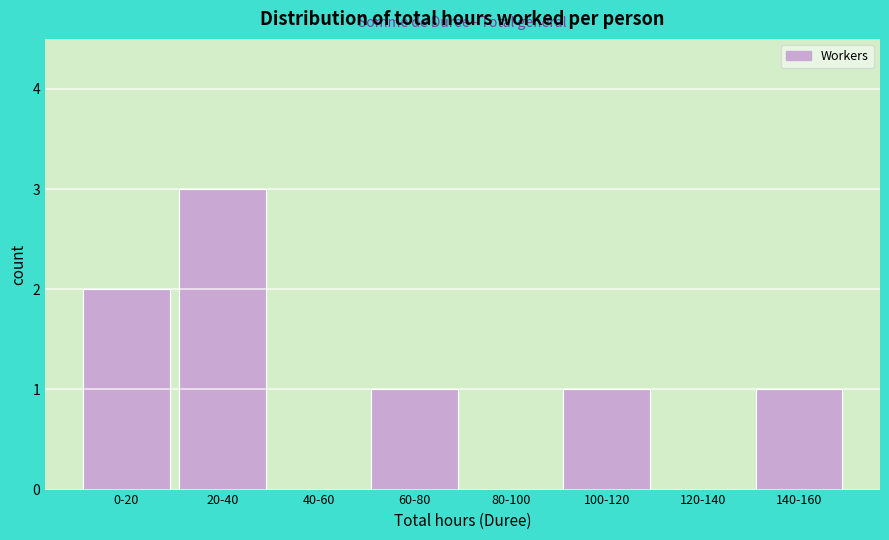

Reading right to left, list all the values displayed in this chart.

140-160=1	120-140=0	100-120=1	80-100=0	60-80=1	40-60=0	20-40=3	0-20=2